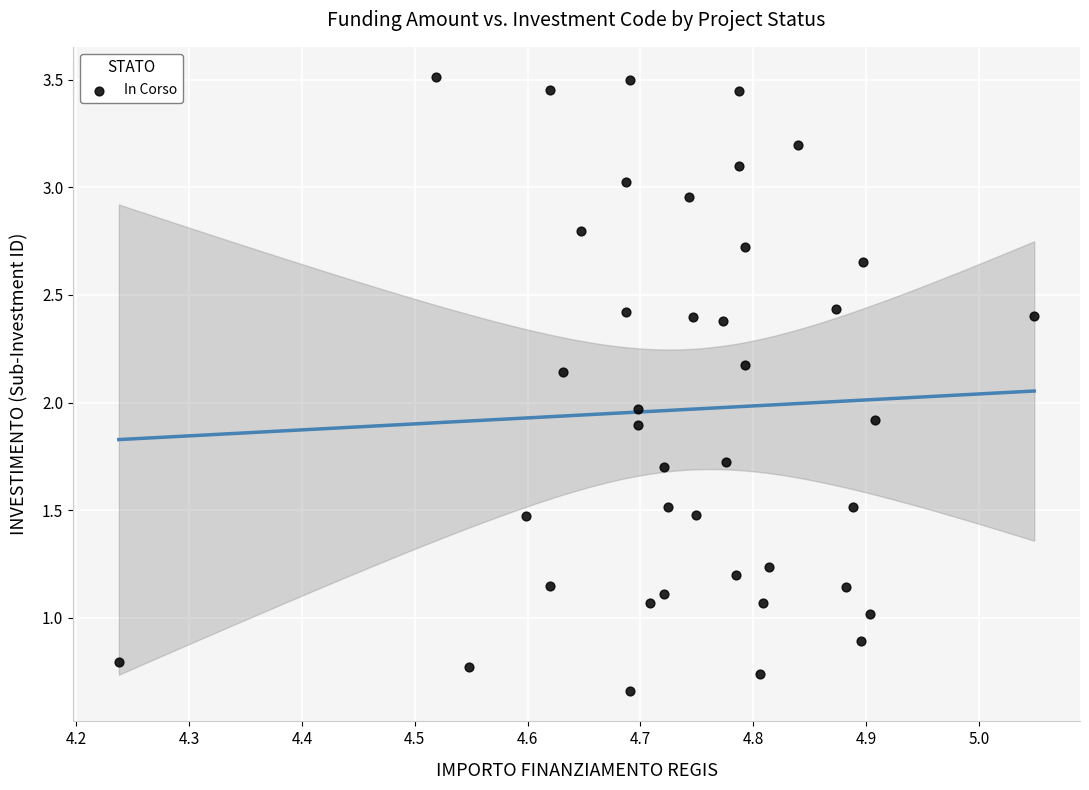

What is the range of X values (max minus min)?

0.8